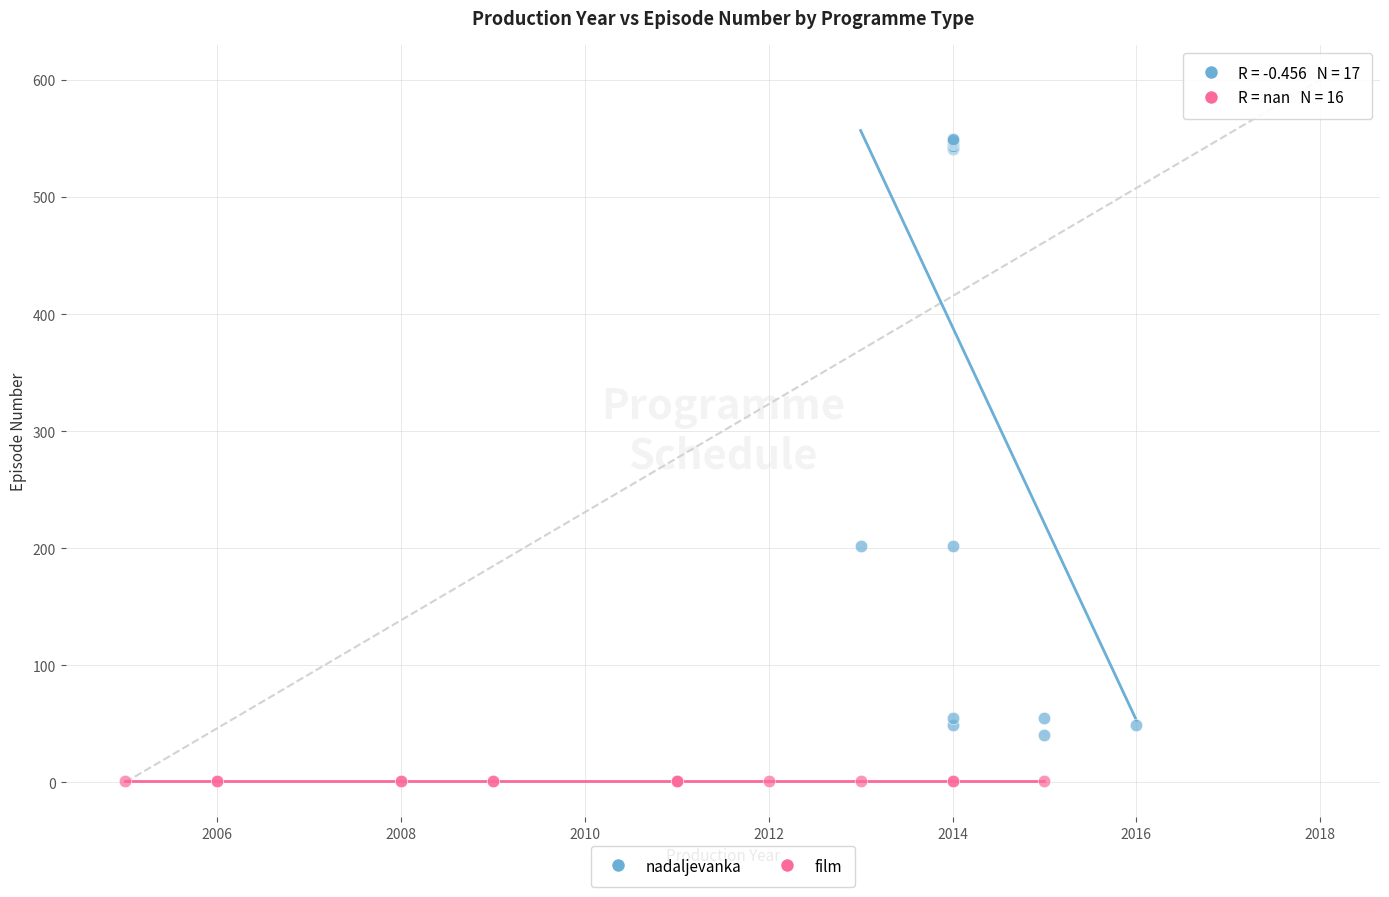

Which series contains the lowest Y value?

film